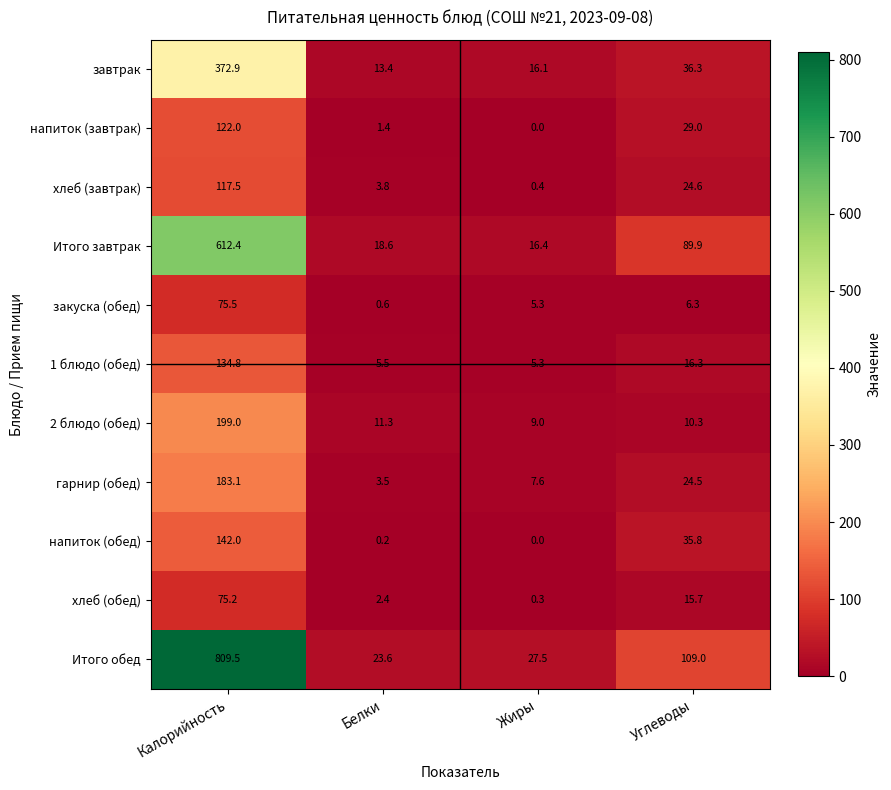

The хлеб (завтрак) series shows 0.4 at Жиры. True or false?

True